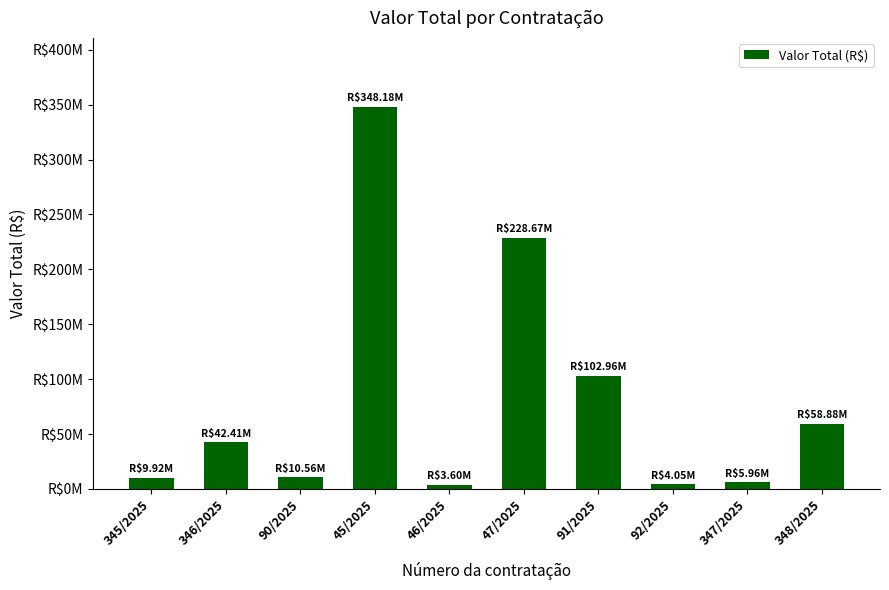

The value at 91/2025 is 102964224.4. True or false?

True